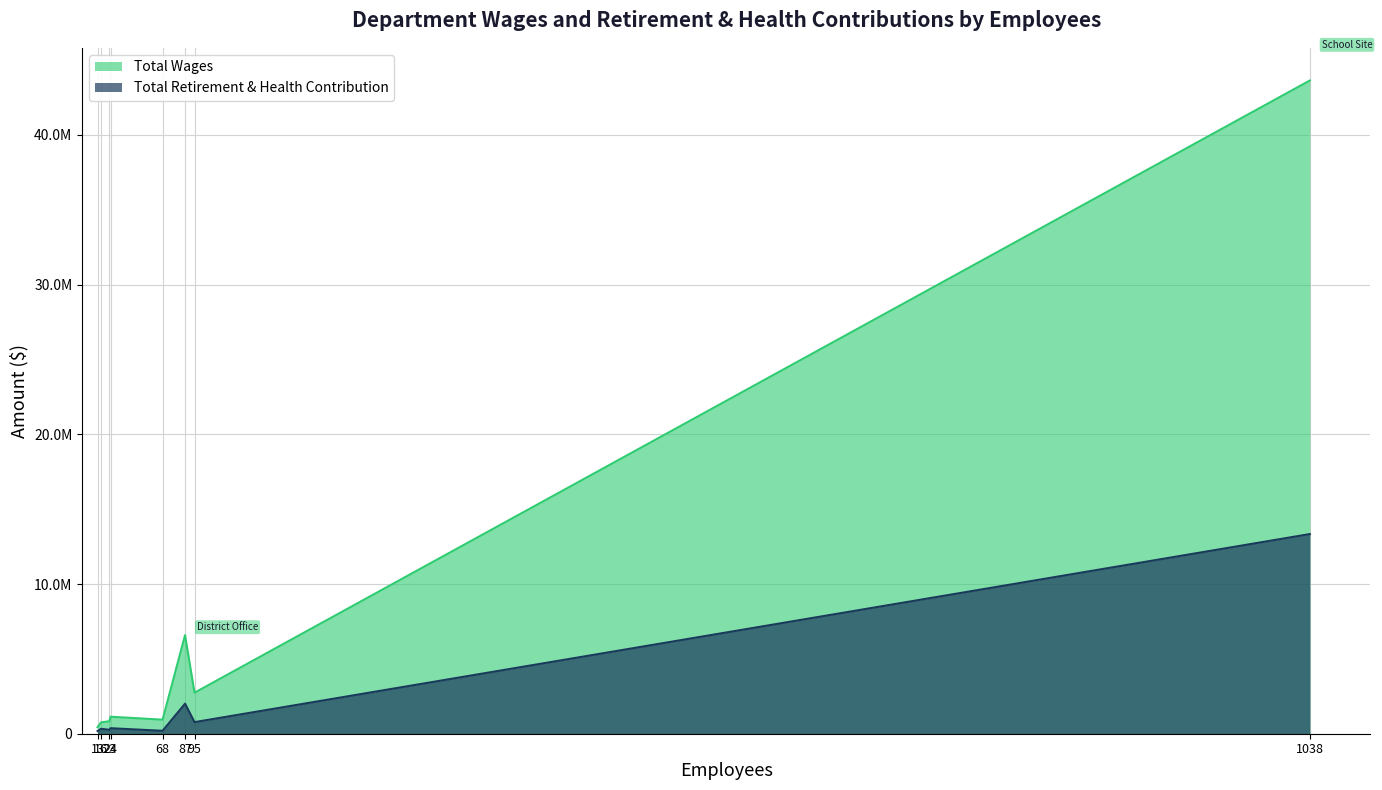

What is the difference between the maximum and minimum values in the Total Wages series?

43203467